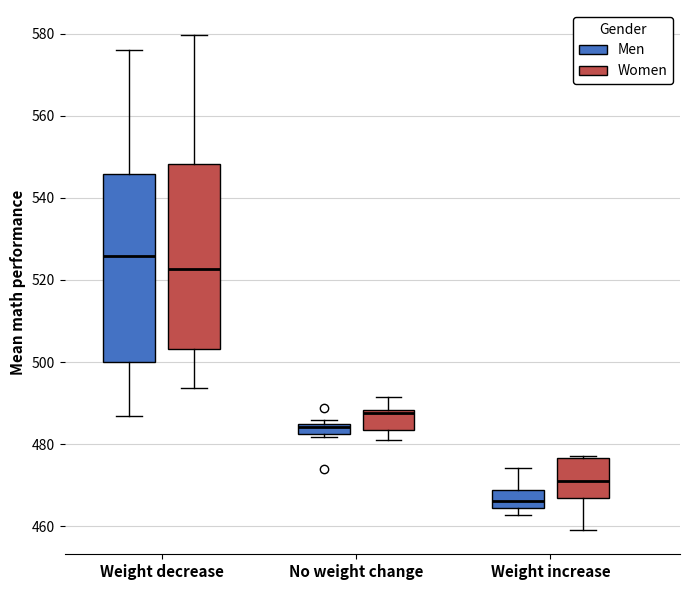

Where is the lower edge of the box for Weight increase (Men) on the y-axis? The values are not printed on the chart, so give them approximately, as read against the axis.

464